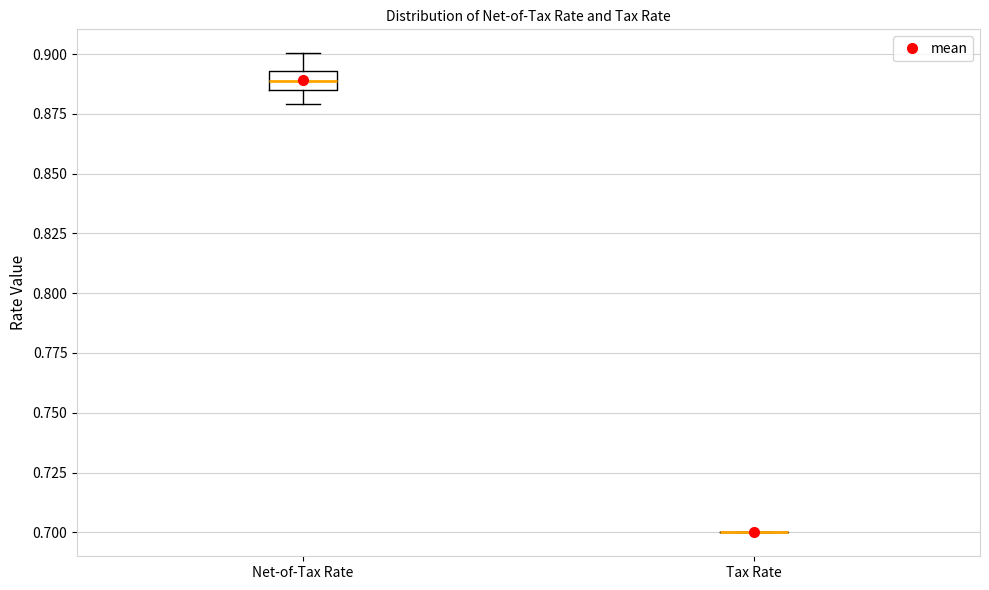

Reading left to right, transcribe this box plot: for each box, give where its median line is, the range the box spans, and where its two whiskers end, as read against the y-axis. The values are not printed on the chart, so give them approximately, as read against the axis.

Net-of-Tax Rate: median 0.890, box 0.885 to 0.895, whiskers 0.880 to 0.900
Tax Rate: box collapsed to a line at 0.700, whiskers 0.700 to 0.700